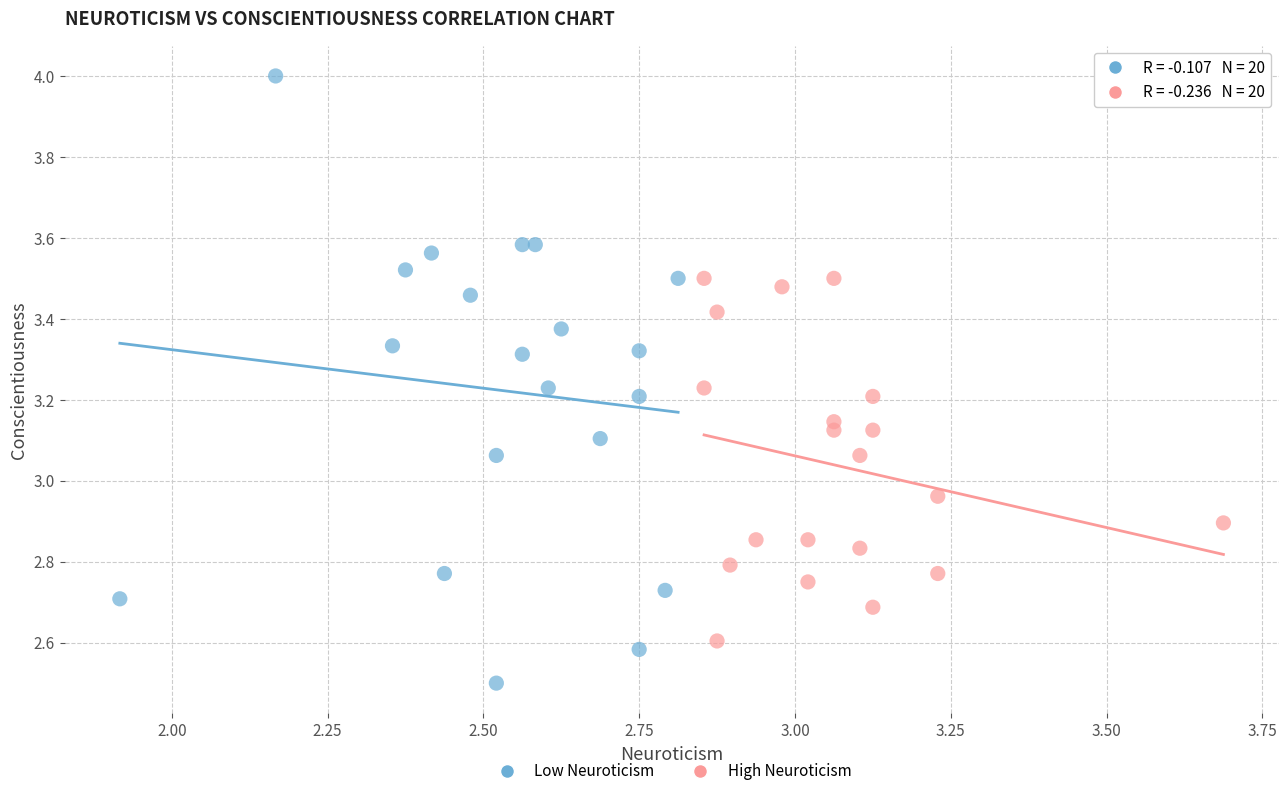

Which series contains the lowest Y value?

Low Neuroticism